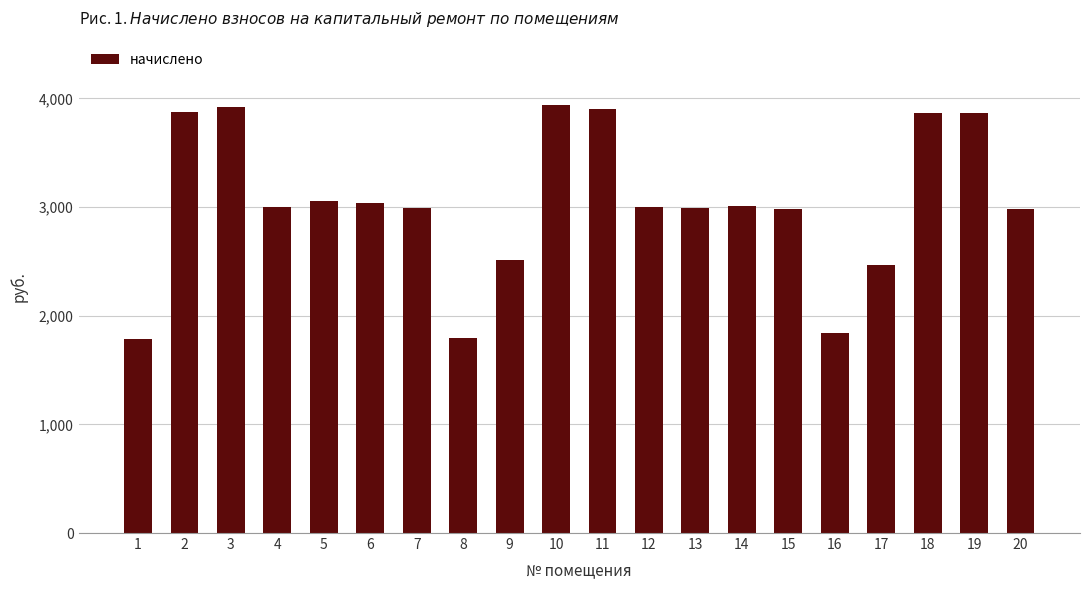

What is the minimum value shown in the chart?

1784.0